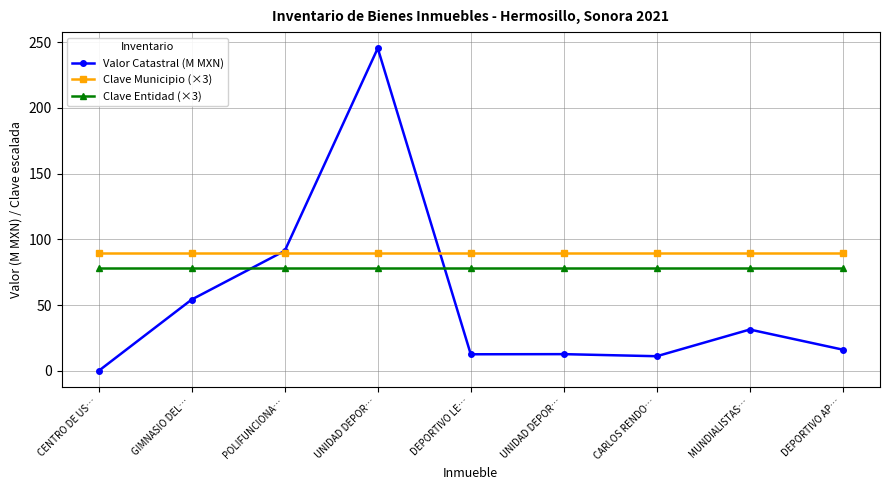

How many values in Valor Catastral (M MXN) are above zero?

8